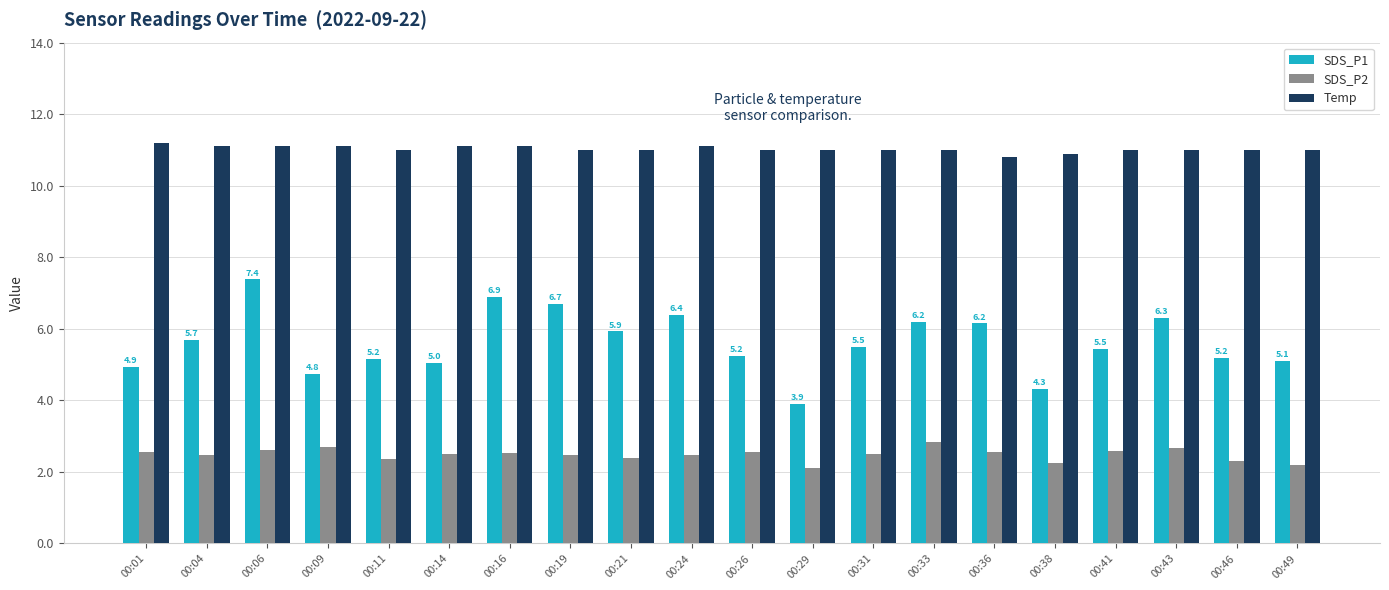

What is the sum of all SDS_P2 values?

49.6